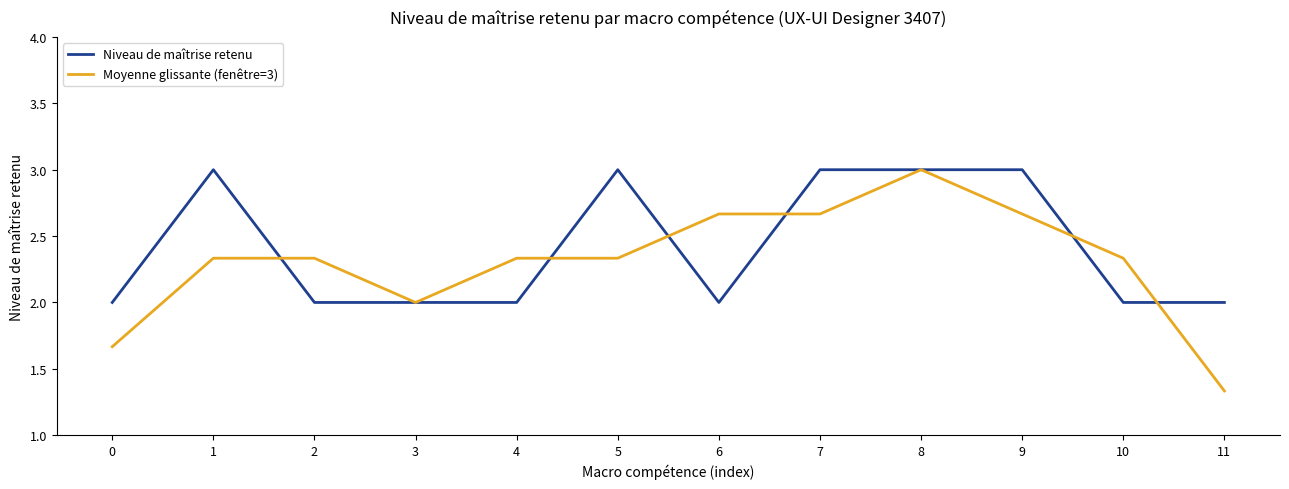

True or false: Niveau de maîtrise retenu and Moyenne glissante (fenêtre=3) cross at least once.

True